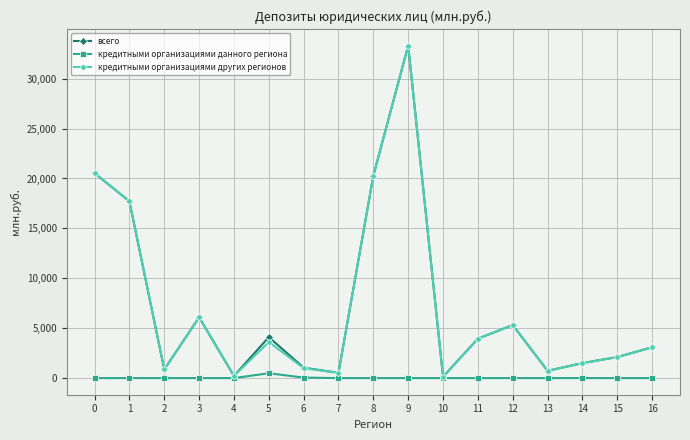

At which category is the sum across all series the highest?

9